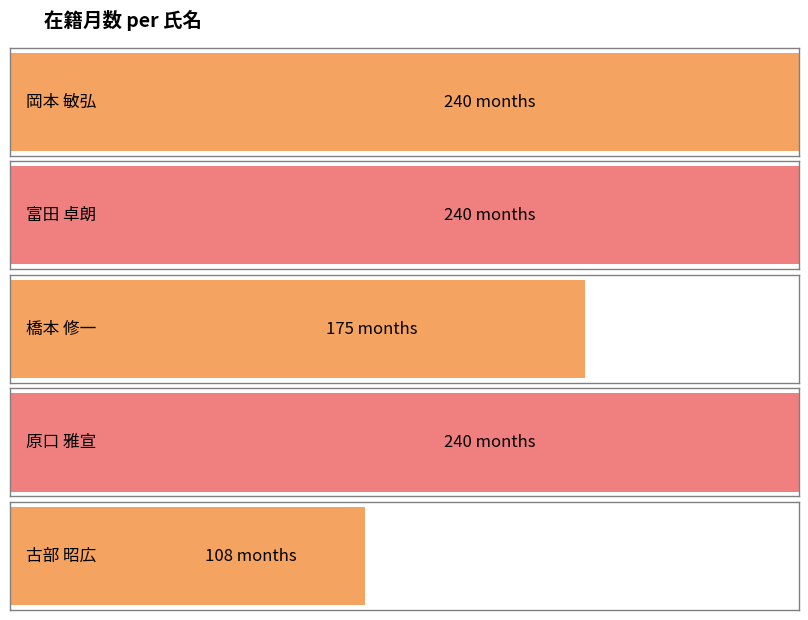

Between 富田 卓朗 and 原口 雅宣, which is larger?

富田 卓朗